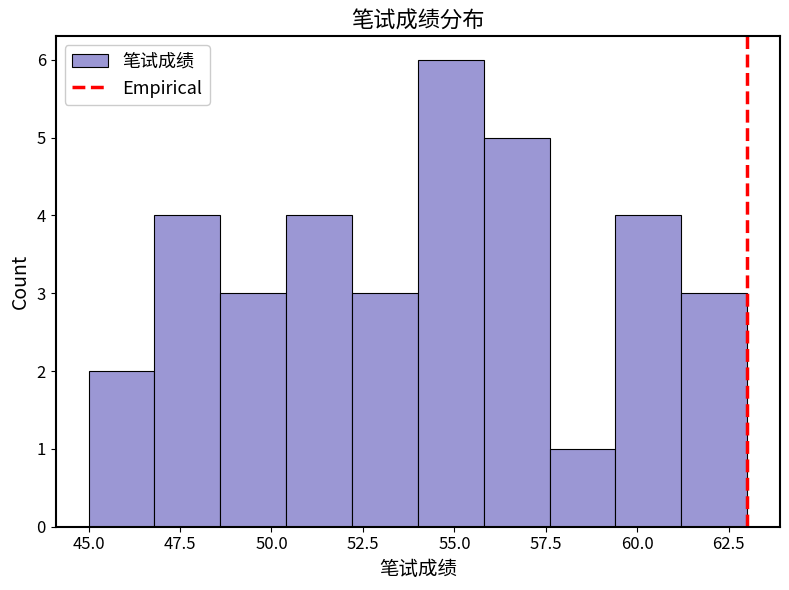

Read against the x-axis, roughly where is the centre of the tallest bar?

55.0